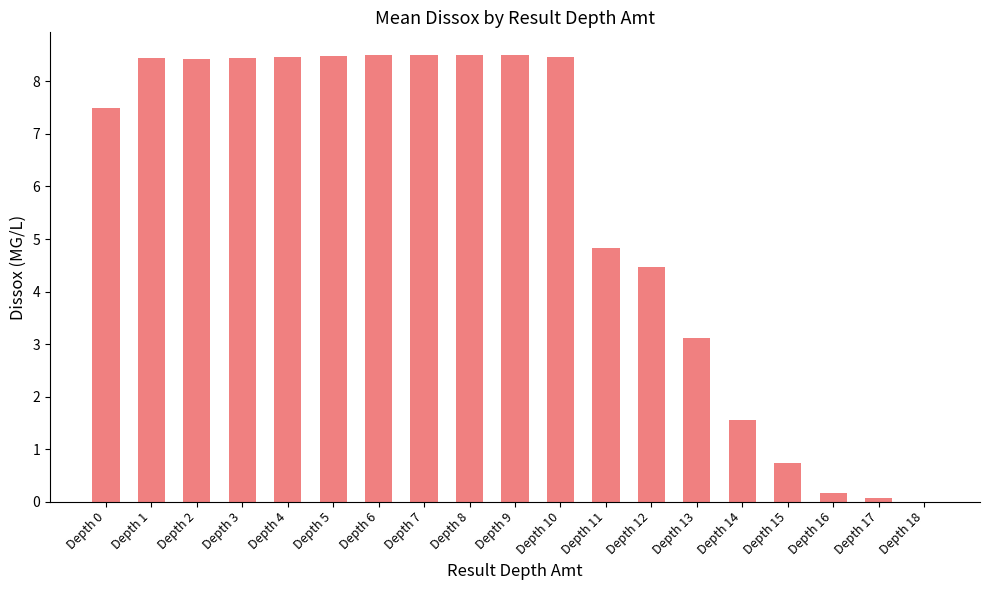

What value does the data have at Depth 4?

8.5